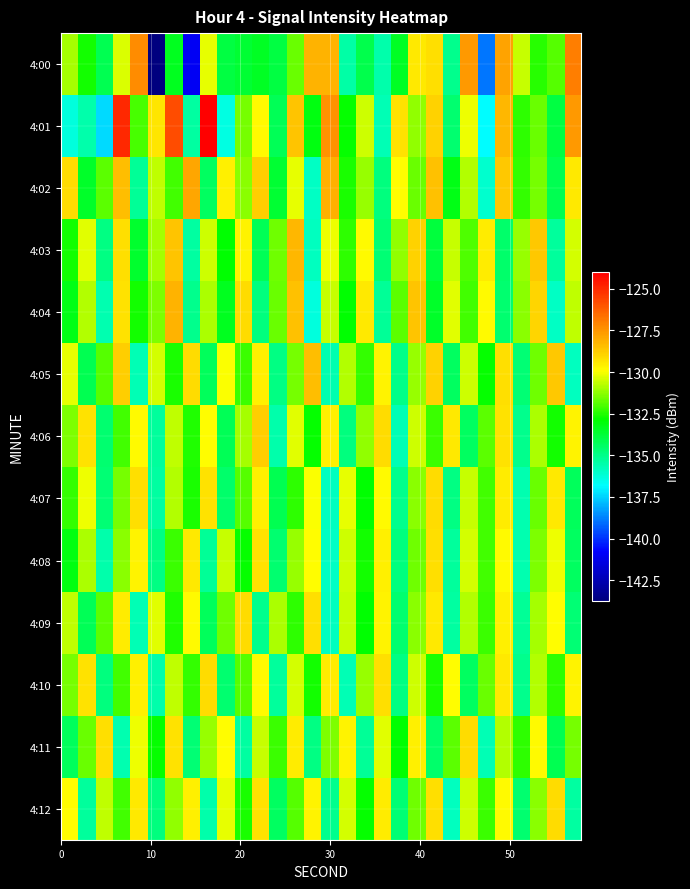

What is the maximum value shown in the chart?

-124.0